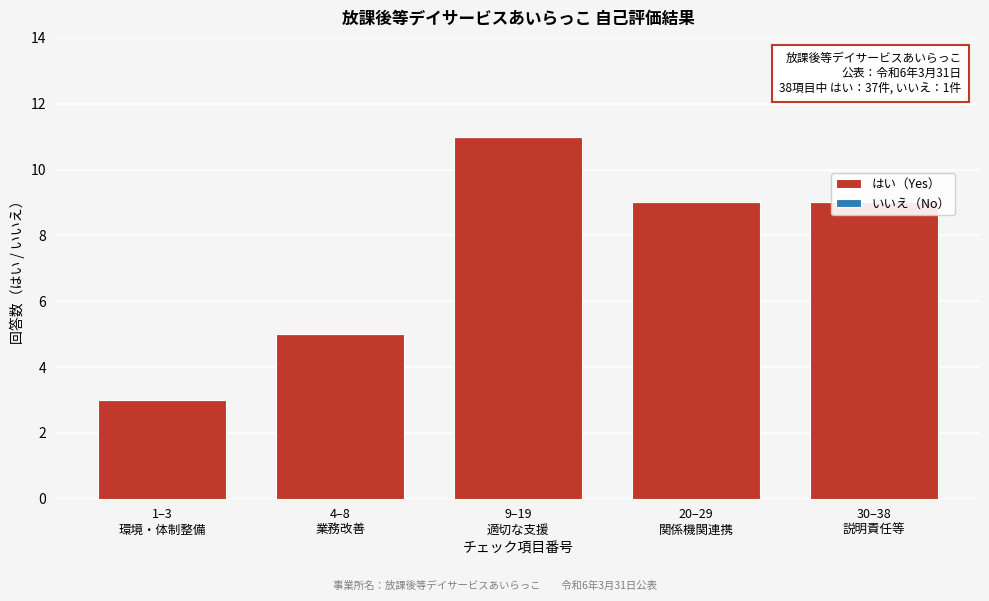

What is the greatest value displayed?

11